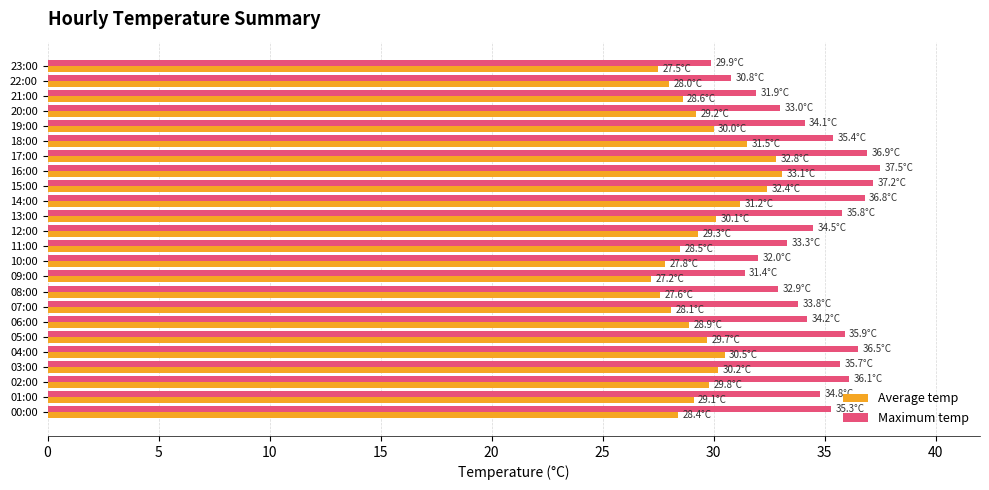

Is it true that Average temp equals 27.8 at 10:00?

True